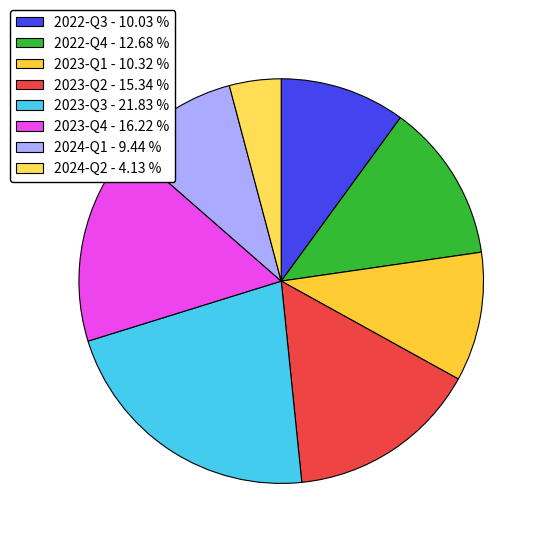

How many slices are in this pie chart?

8